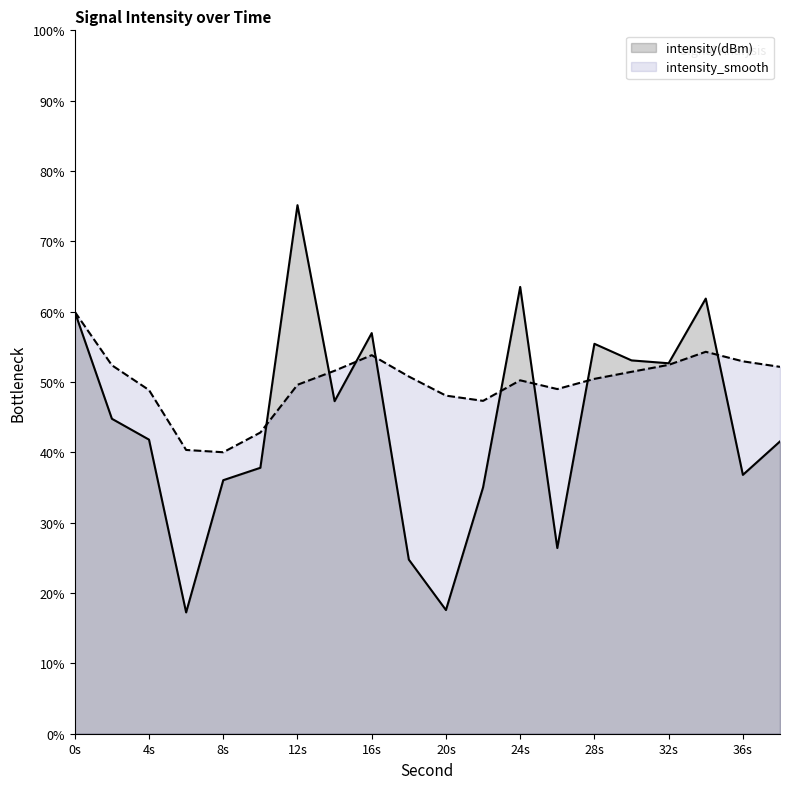

At which category does intensity_smooth reach its first local peak?

16s